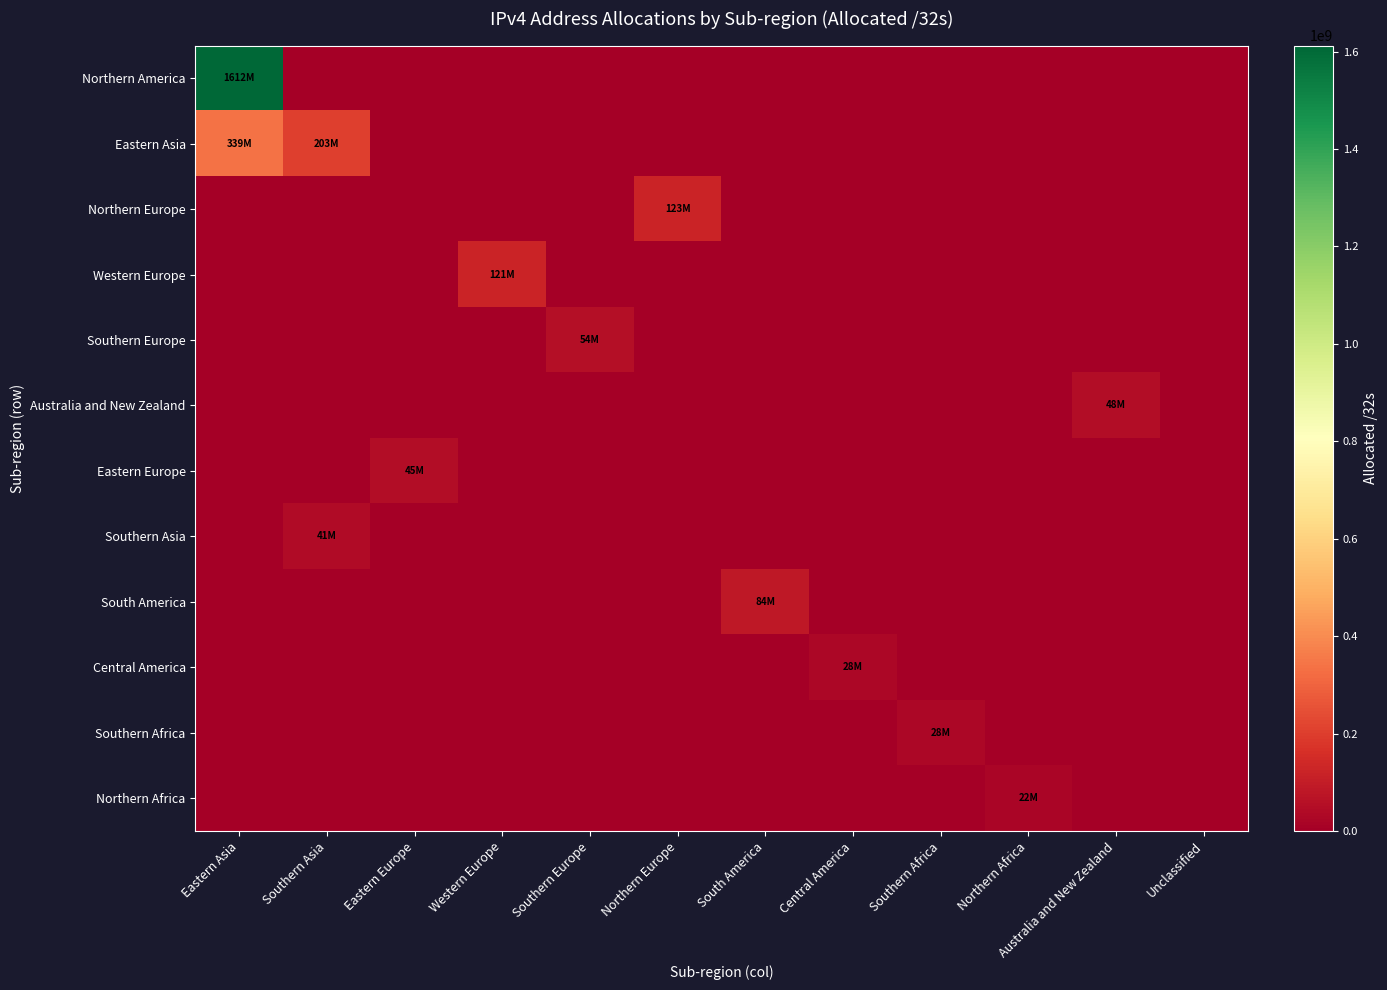

Reading left to right, extract all data points from this chart.

Northern America: Eastern Asia=1612530432	Southern Asia=0	Eastern Europe=0	Western Europe=0	Southern Europe=0	Northern Europe=0	South America=0	Central America=0	Southern Africa=0	Northern Africa=0	Australia and New Zealand=0	Unclassified=0
Eastern Asia: Eastern Asia=339786240	Southern Asia=203781632	Eastern Europe=0	Western Europe=0	Southern Europe=0	Northern Europe=0	South America=0	Central America=0	Southern Africa=0	Northern Africa=0	Australia and New Zealand=0	Unclassified=0
Northern Europe: Eastern Asia=0	Southern Asia=0	Eastern Europe=0	Western Europe=0	Southern Europe=0	Northern Europe=123468824	South America=0	Central America=0	Southern Africa=0	Northern Africa=0	Australia and New Zealand=0	Unclassified=0
Western Europe: Eastern Asia=0	Southern Asia=0	Eastern Europe=0	Western Europe=121430144	Southern Europe=0	Northern Europe=0	South America=0	Central America=0	Southern Africa=0	Northern Africa=0	Australia and New Zealand=0	Unclassified=0
Southern Europe: Eastern Asia=0	Southern Asia=0	Eastern Europe=0	Western Europe=0	Southern Europe=54264384	Northern Europe=0	South America=0	Central America=0	Southern Africa=0	Northern Africa=0	Australia and New Zealand=0	Unclassified=0
Australia and New Zealand: Eastern Asia=0	Southern Asia=0	Eastern Europe=0	Western Europe=0	Southern Europe=0	Northern Europe=0	South America=0	Central America=0	Southern Africa=0	Northern Africa=0	Australia and New Zealand=48573696	Unclassified=0
Eastern Europe: Eastern Asia=0	Southern Asia=0	Eastern Europe=45238784	Western Europe=0	Southern Europe=0	Northern Europe=0	South America=0	Central America=0	Southern Africa=0	Northern Africa=0	Australia and New Zealand=0	Unclassified=0
Southern Asia: Eastern Asia=0	Southern Asia=41710336	Eastern Europe=0	Western Europe=0	Southern Europe=0	Northern Europe=0	South America=0	Central America=0	Southern Africa=0	Northern Africa=0	Australia and New Zealand=0	Unclassified=0
South America: Eastern Asia=0	Southern Asia=0	Eastern Europe=0	Western Europe=0	Southern Europe=0	Northern Europe=0	South America=84268288	Central America=0	Southern Africa=0	Northern Africa=0	Australia and New Zealand=0	Unclassified=0
Central America: Eastern Asia=0	Southern Asia=0	Eastern Europe=0	Western Europe=0	Southern Europe=0	Northern Europe=0	South America=0	Central America=28872448	Southern Africa=0	Northern Africa=0	Australia and New Zealand=0	Unclassified=0
Southern Africa: Eastern Asia=0	Southern Asia=0	Eastern Europe=0	Western Europe=0	Southern Europe=0	Northern Europe=0	South America=0	Central America=0	Southern Africa=28872192	Northern Africa=0	Australia and New Zealand=0	Unclassified=0
Northern Africa: Eastern Asia=0	Southern Asia=0	Eastern Europe=0	Western Europe=0	Southern Europe=0	Northern Europe=0	South America=0	Central America=0	Southern Africa=0	Northern Africa=22822400	Australia and New Zealand=0	Unclassified=0